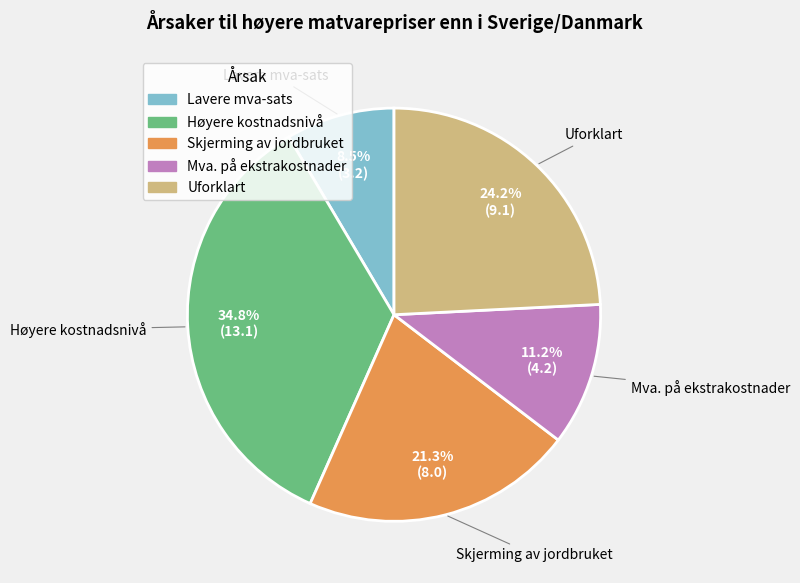

Approximately how many times larger is the value at Lavere mva-sats compared to Uforklart?

0.4